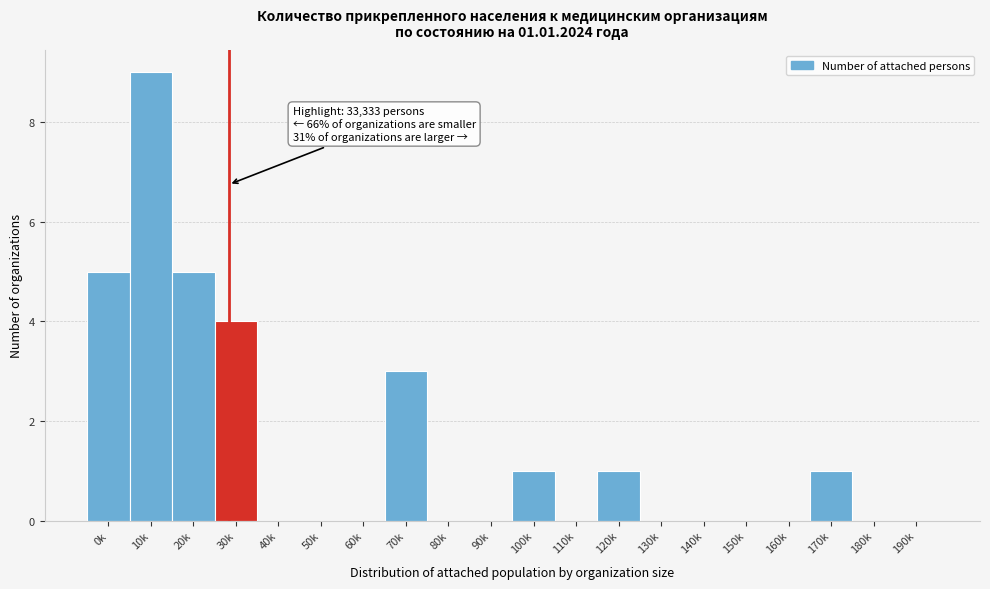

Reading right to left, extract all data points from this chart.

190k=0	180k=0	170k=1	160k=0	150k=0	140k=0	130k=0	120k=1	110k=0	100k=1	90k=0	80k=0	70k=3	60k=0	50k=0	40k=0	30k=4	20k=5	10k=9	0k=5